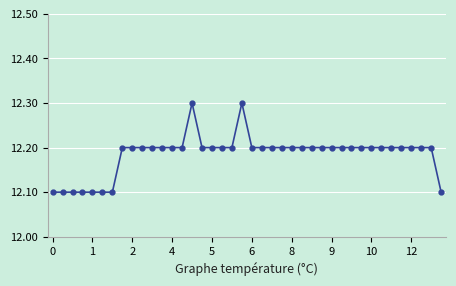

How many categories are shown in the chart?

40